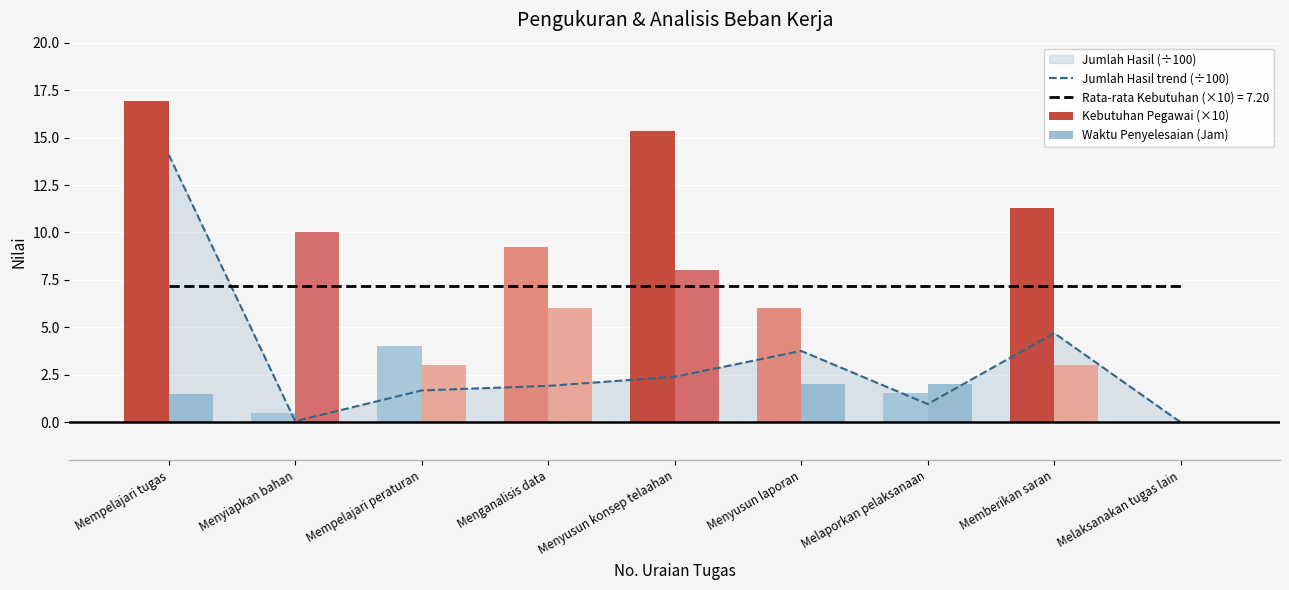

Rank the series by their maximum value, from highest to lowest.

Kebutuhan Pegawai (×10), Jumlah Hasil trend (÷100), Waktu Penyelesaian (Jam)